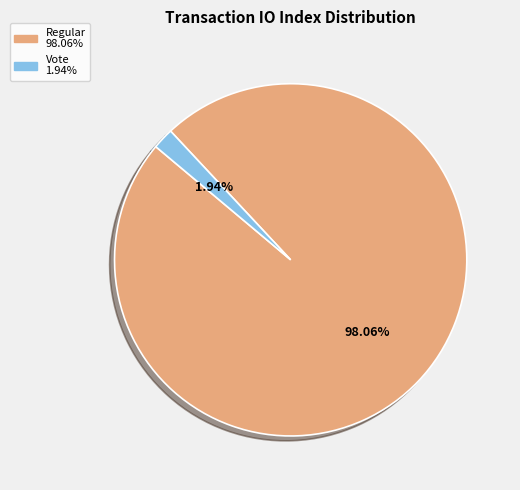

Is there a majority slice in this chart?

Yes